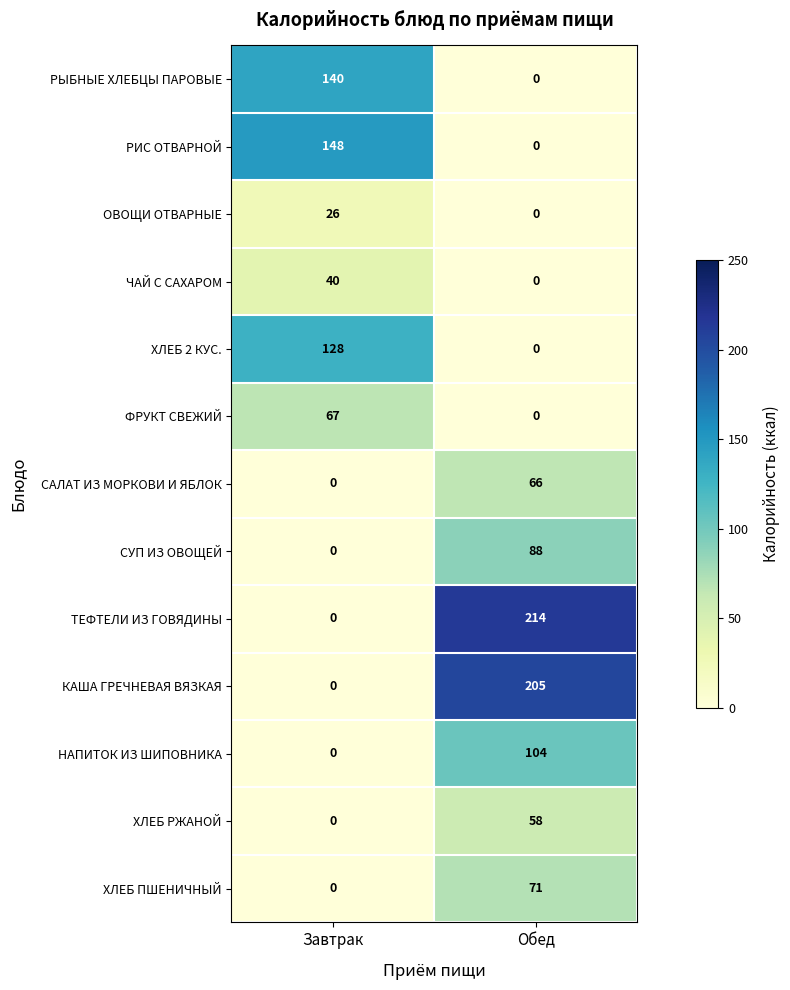

Which series has the largest total across all categories?

ТЕФТЕЛИ ИЗ ГОВЯДИНЫ